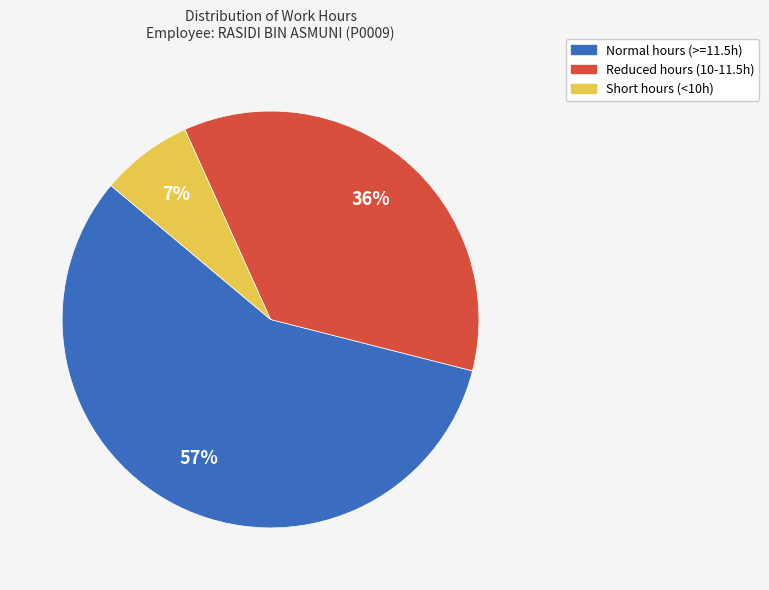

Does any single category account for the majority?

Yes